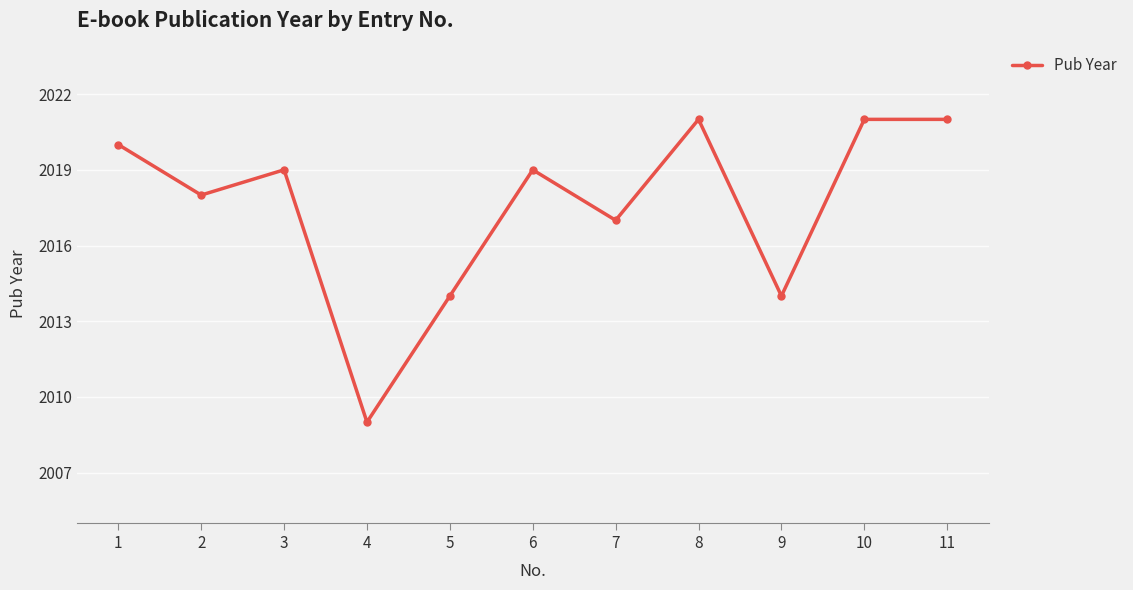

The chart shows a value of 2889 at 11. True or false?

False